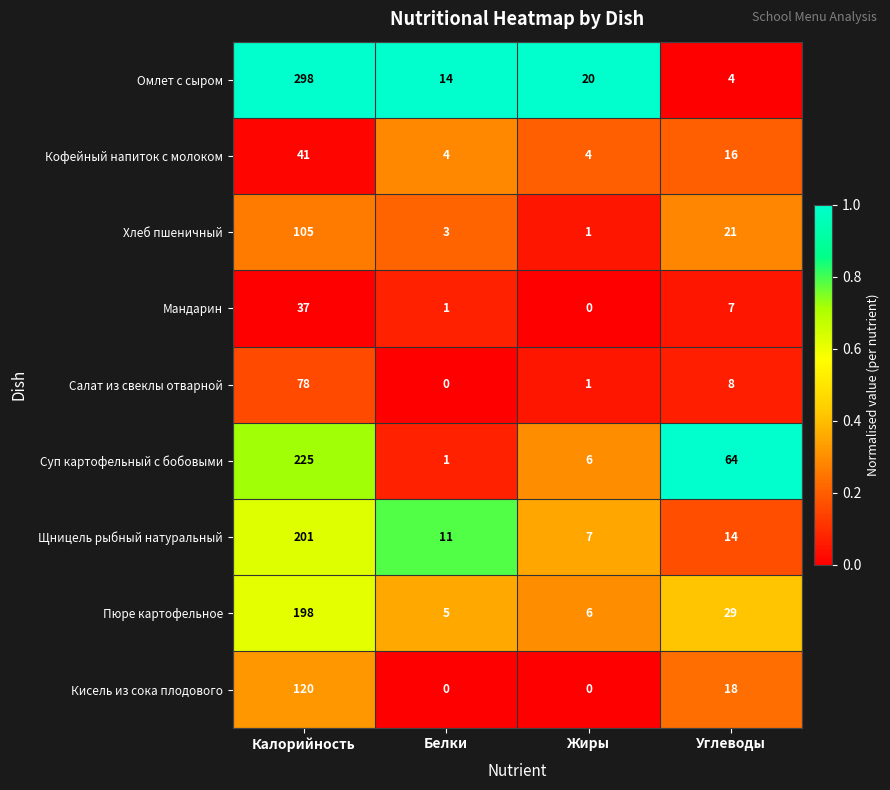

What is the difference between the Мандарин values at Белки and Углеводы?

6